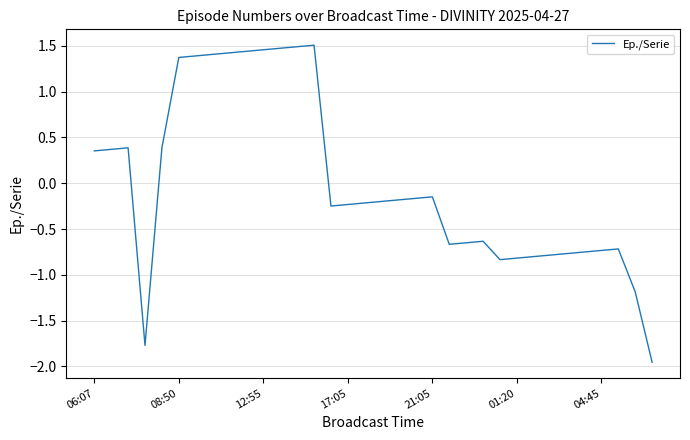

Where does the data first go above 0?

06:07